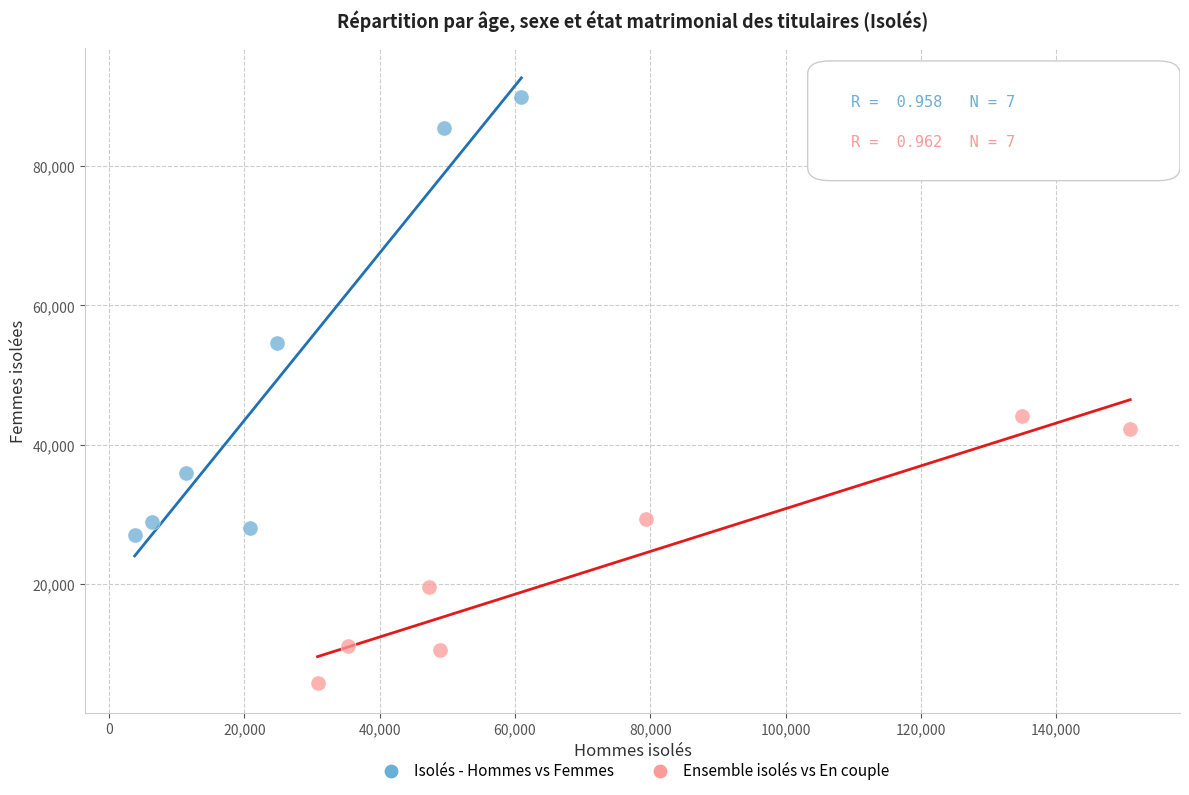

Which series contains the lowest Y value?

Ensemble isolés vs En couple